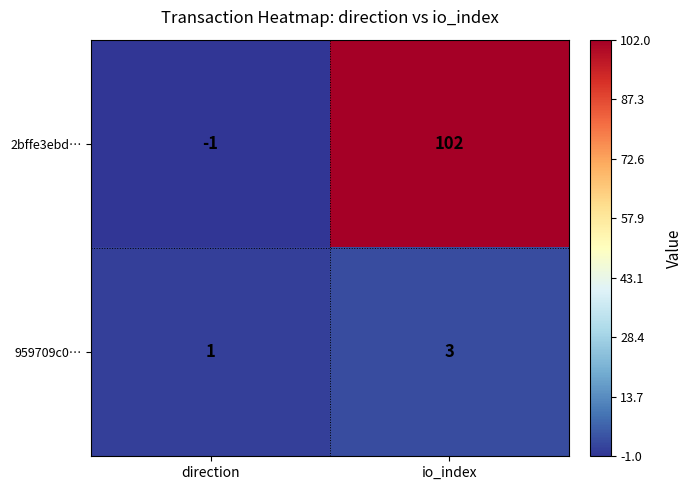

Which series has the largest total across all categories?

2bffe3ebd…